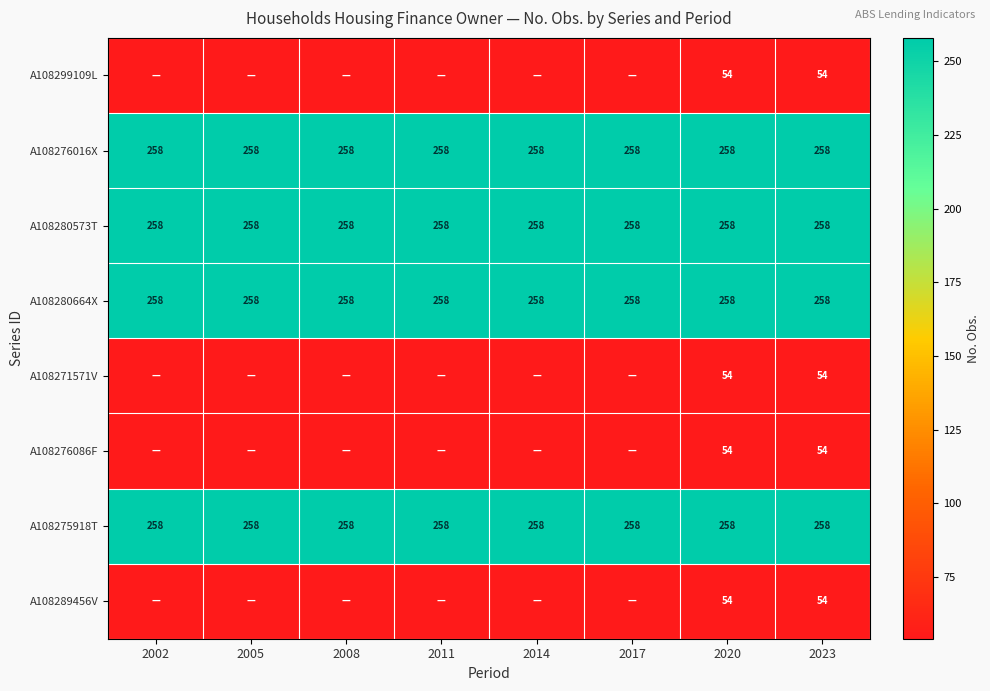

Is the value of A108276016X at 2002 greater than the value of A108276086F at 2020?

Yes